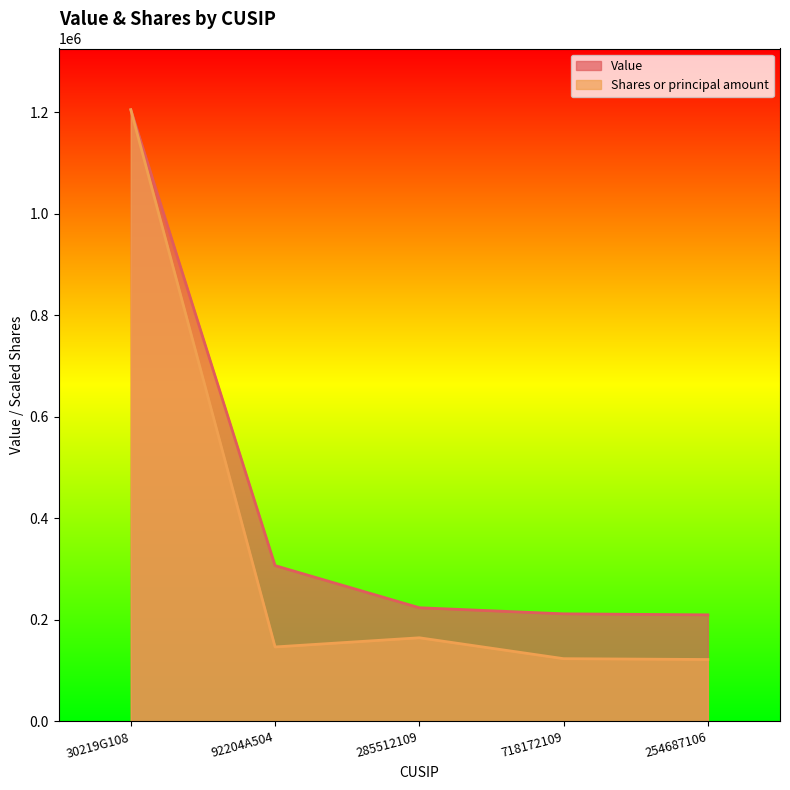

Which has a higher value, 30219G108 or 254687106?

30219G108